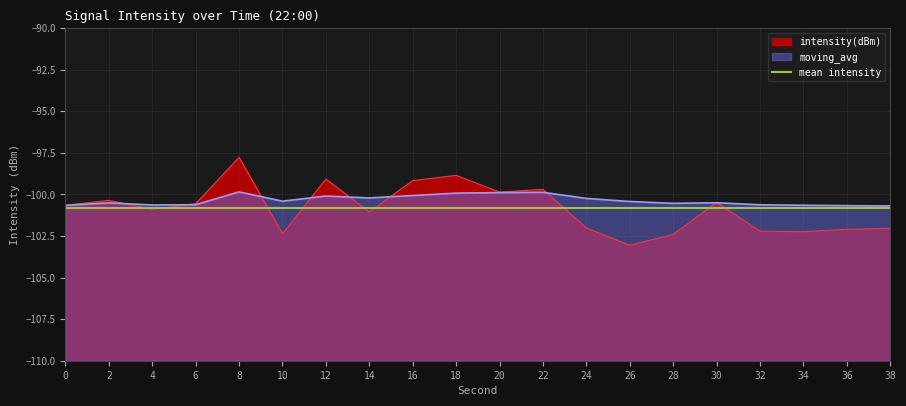

How many values in the moving_avg series are below -100?

16